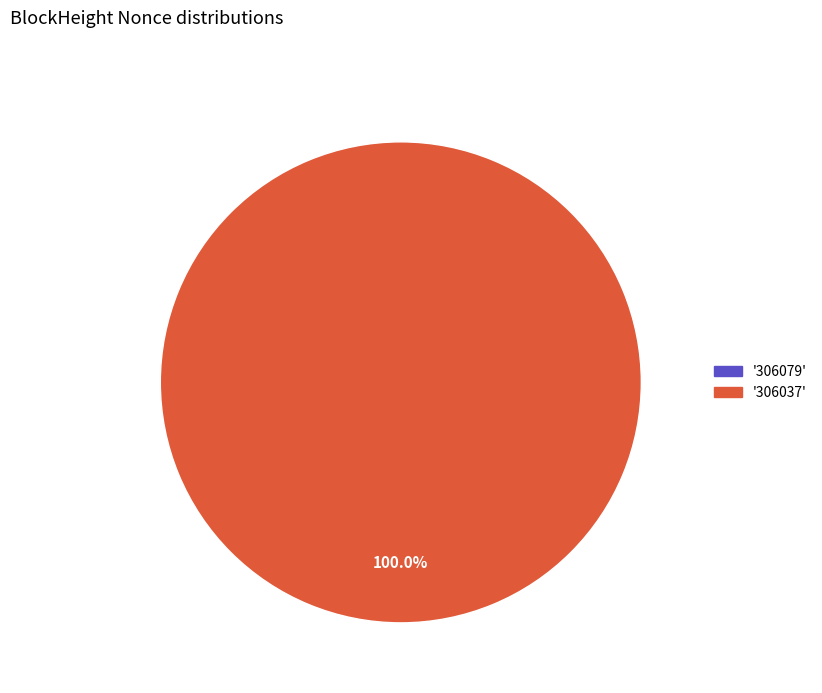

Rank the categories by value from highest to lowest.

306037, 306079